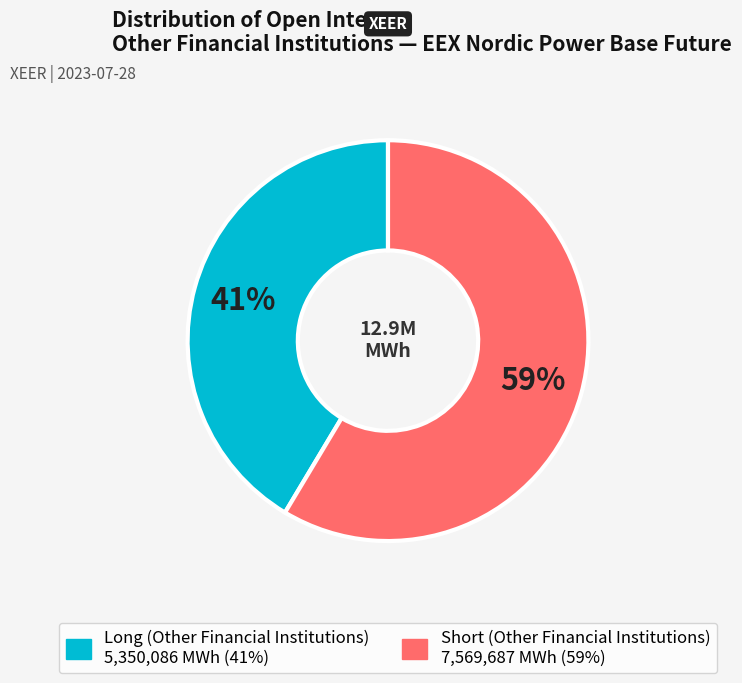

How many slices are in this pie chart?

2